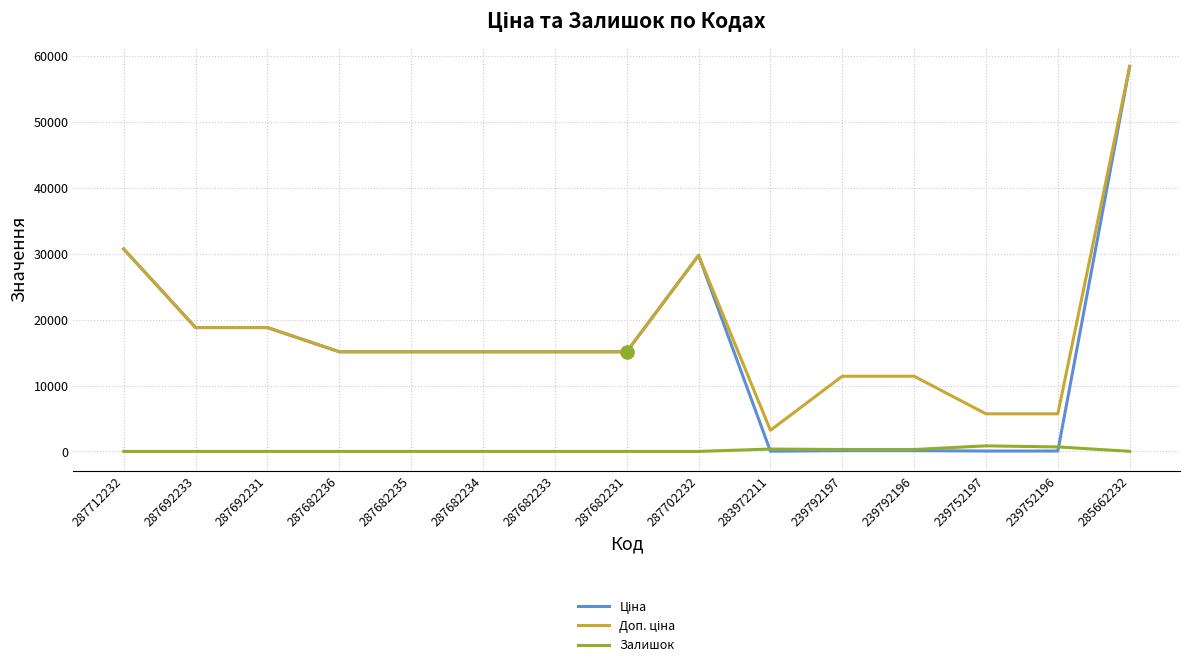

At how many categories does at least one series exceed 15894?

5